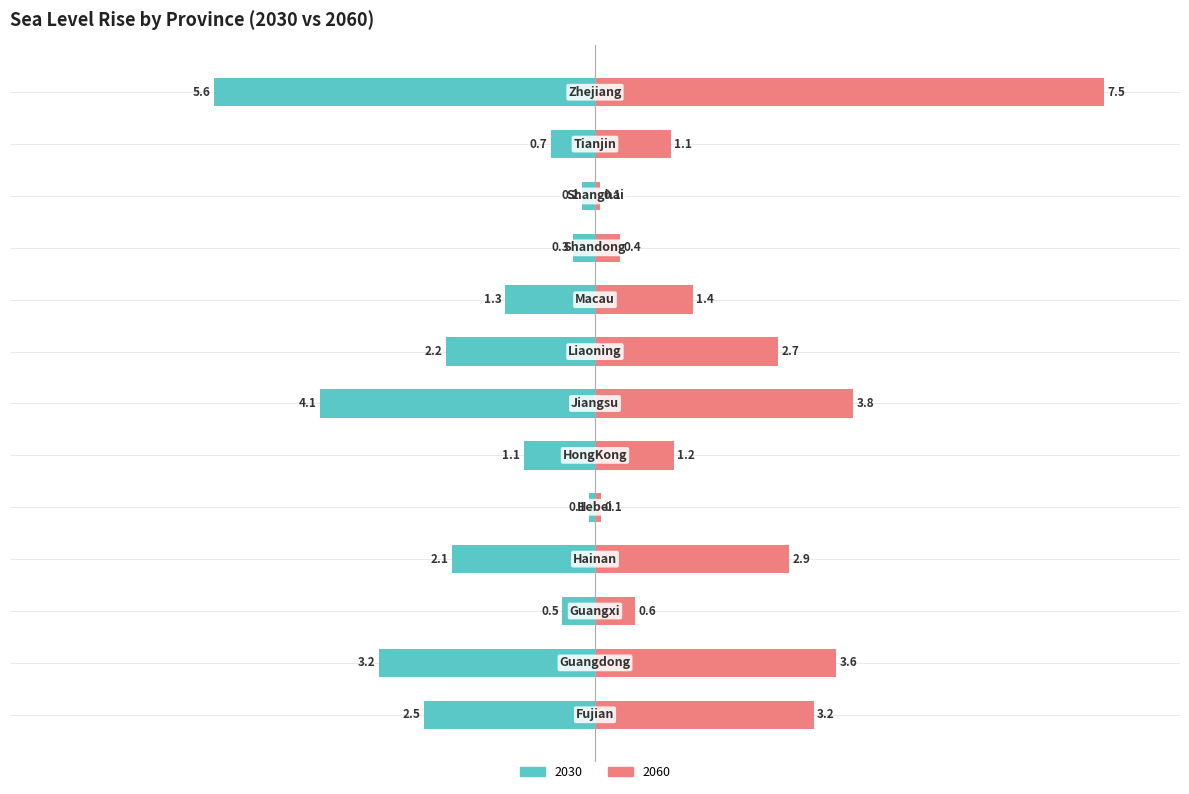

Between Guangdong and Shandong, which series saw the biggest shift?

2060